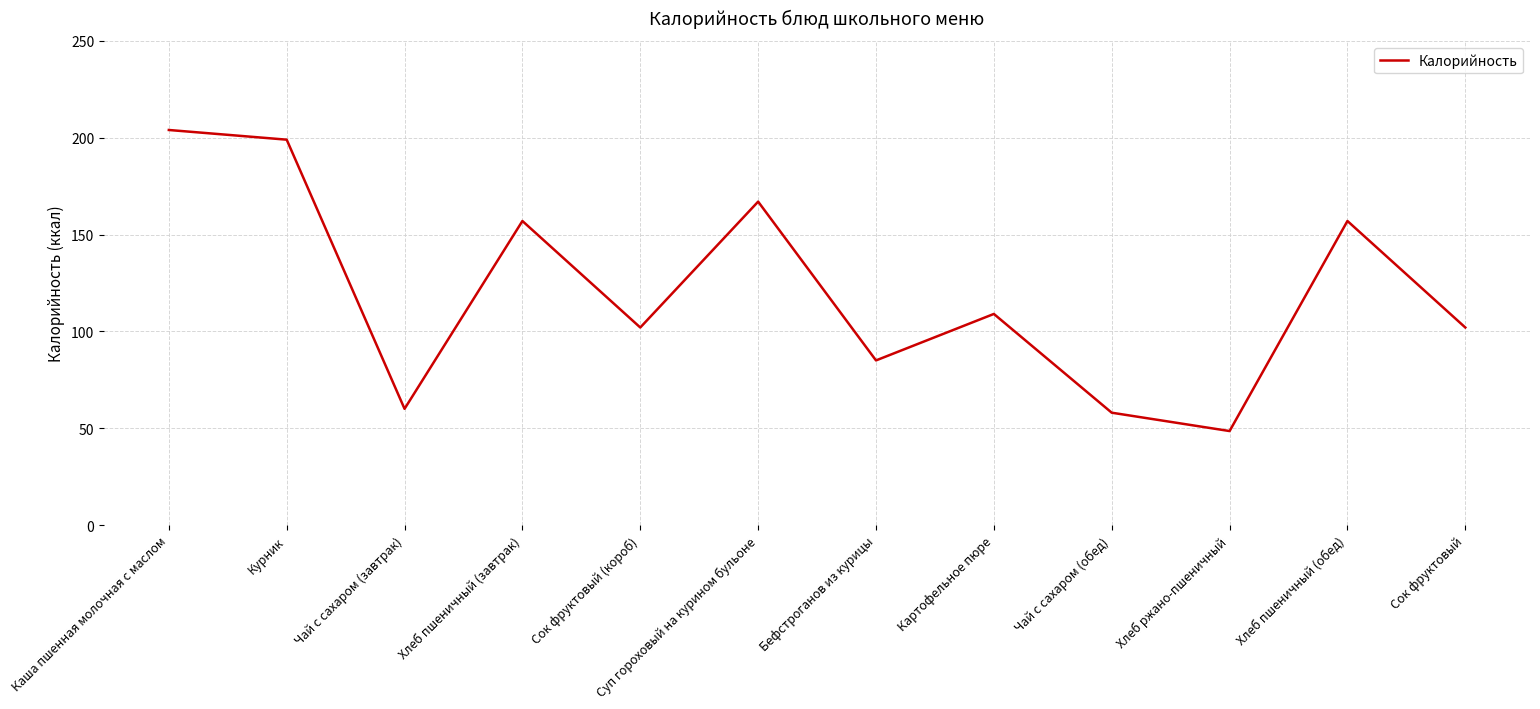

Which label corresponds to the largest value in the chart?

Каша пшенная молочная с маслом